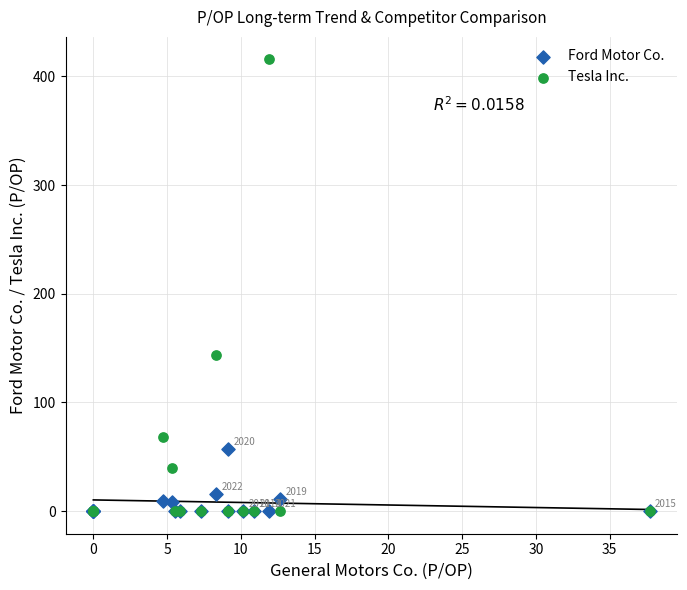

Across all series, what Y value is closest to 207?

143.8